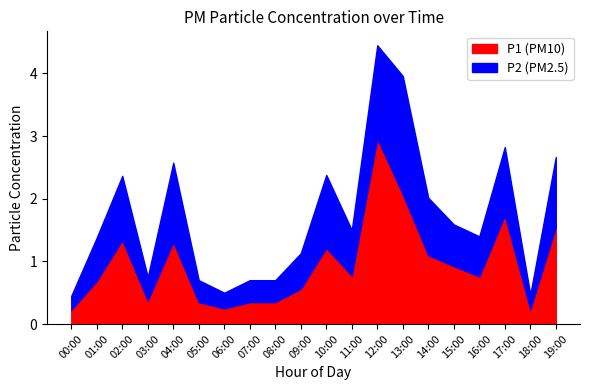

True or false: P1 and P2 cross at least once.

False